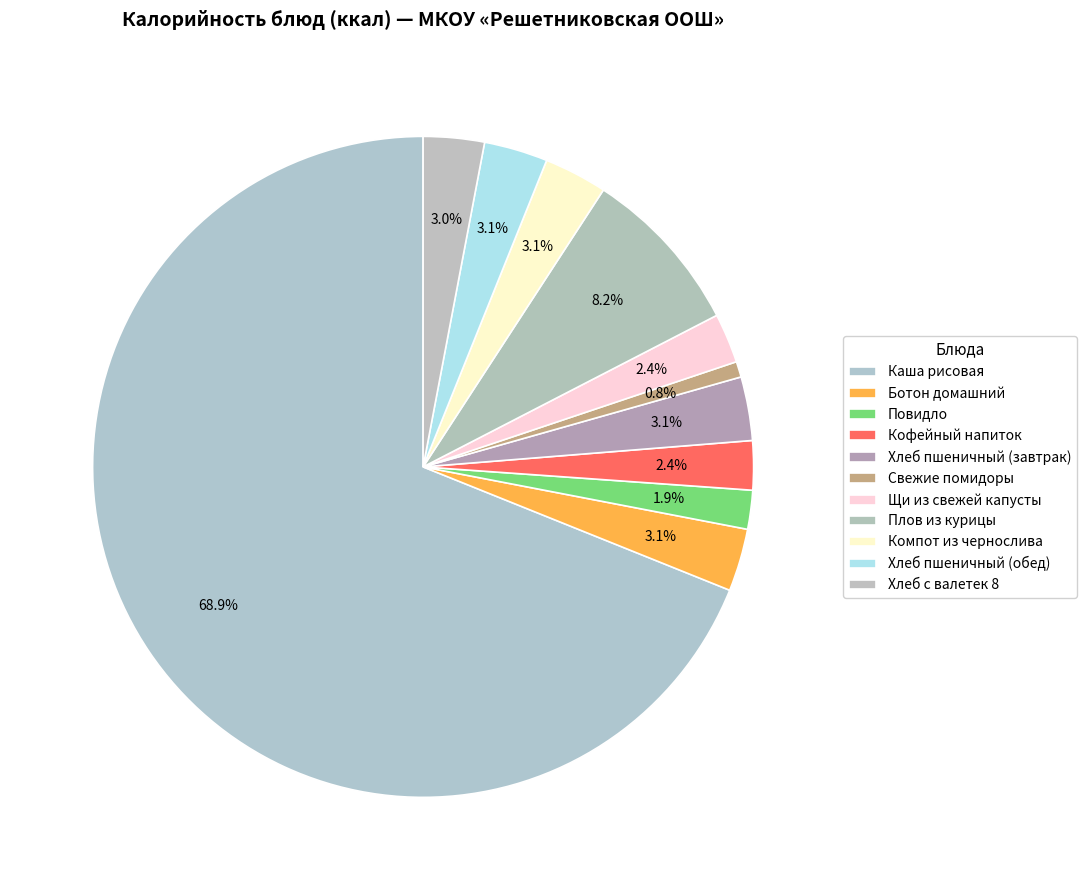

To the nearest percent, what portion does Каша рисовая represent?

69%